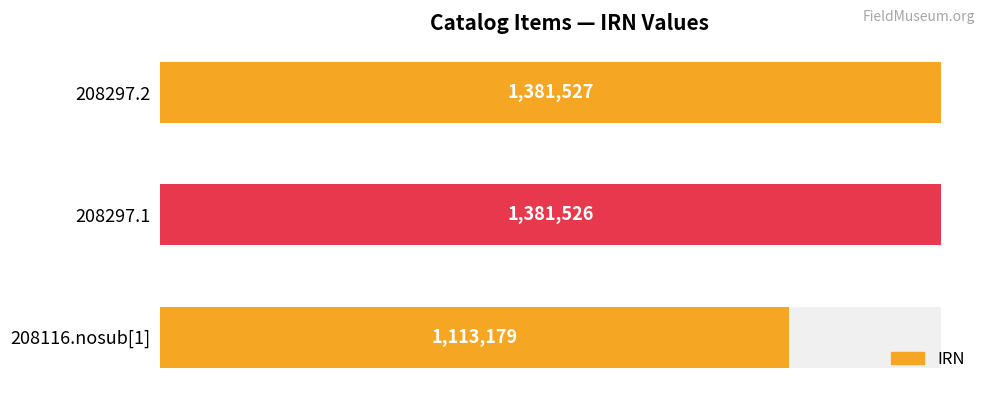

How many series are shown in this chart?

1